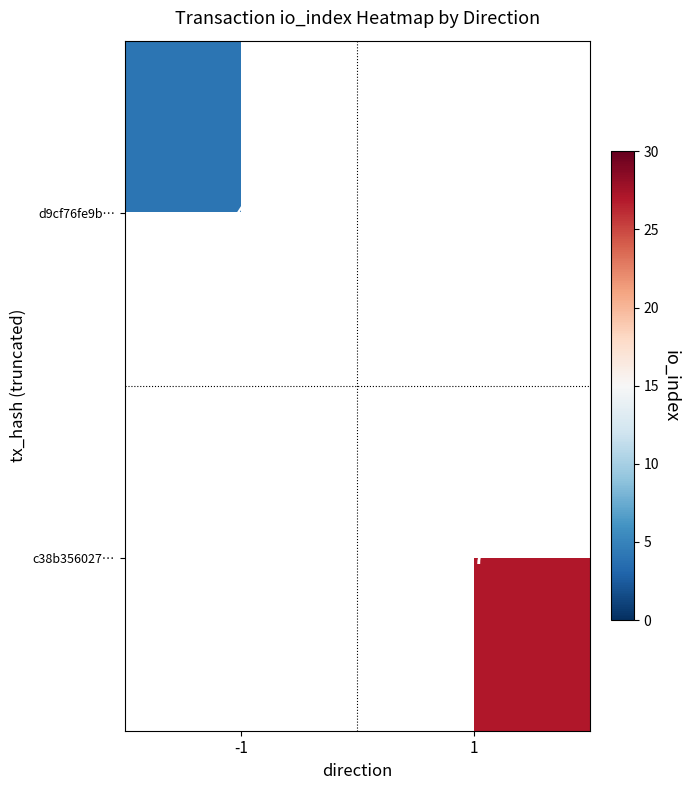

At how many categories does at least one series exceed 12?

1